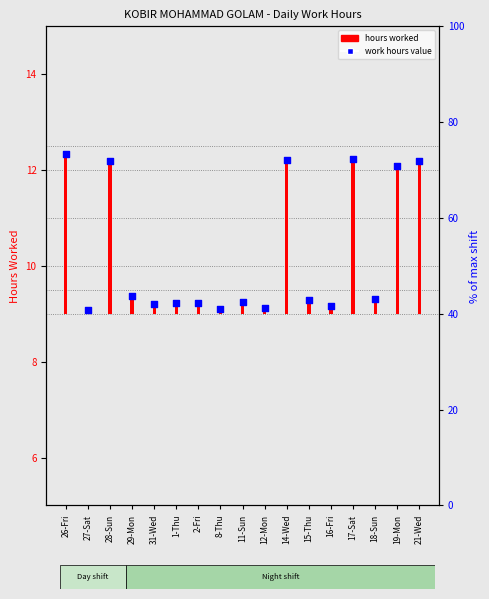

Which series has the widest spread of Y values?

hours worked